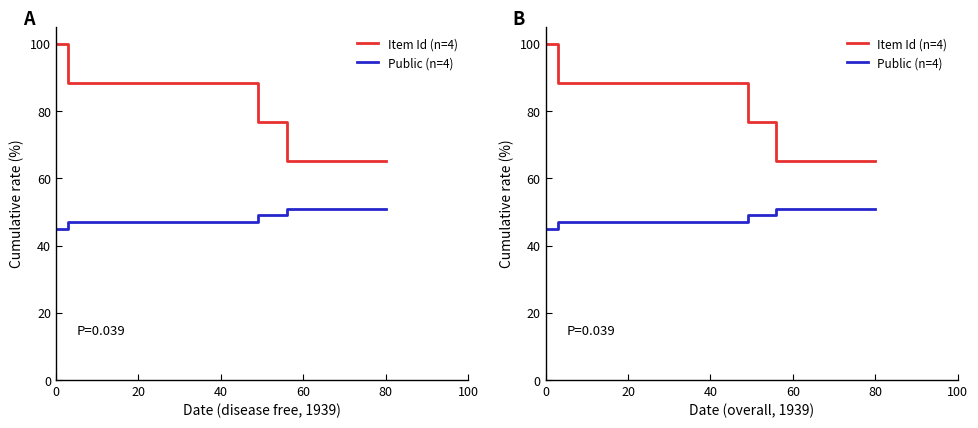

What is the difference between the Item Id (n=4) values at 20 and 0?

11.7